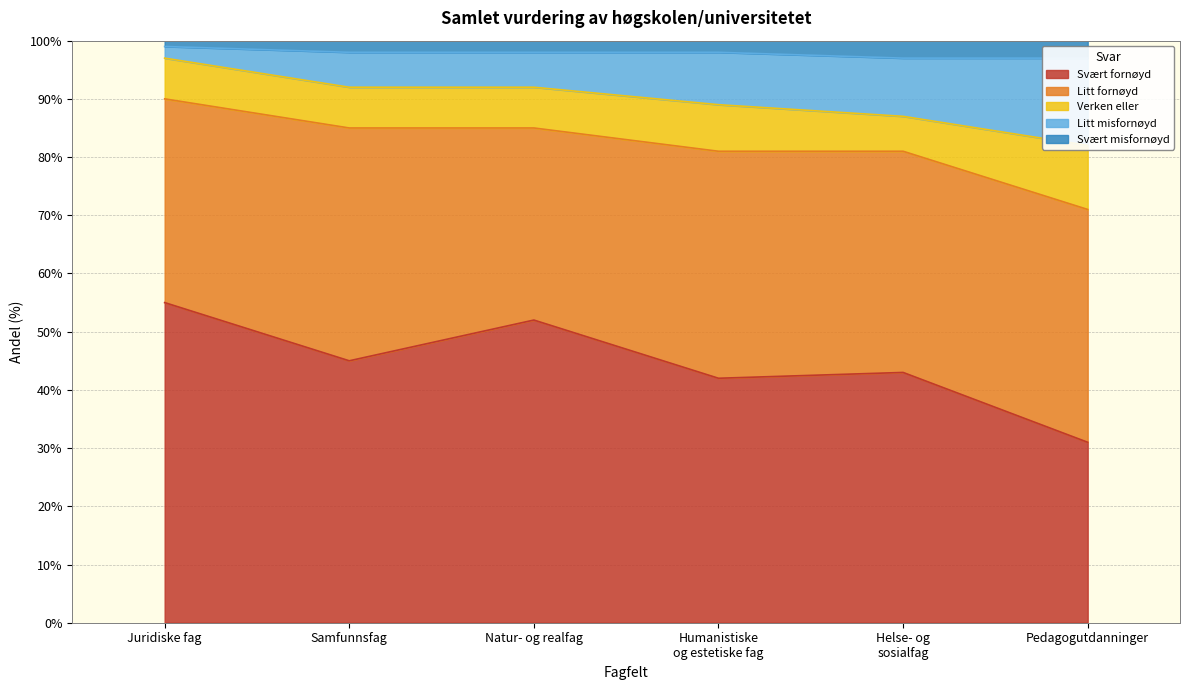

Which series has the largest range (max minus min)?

Svært fornøyd